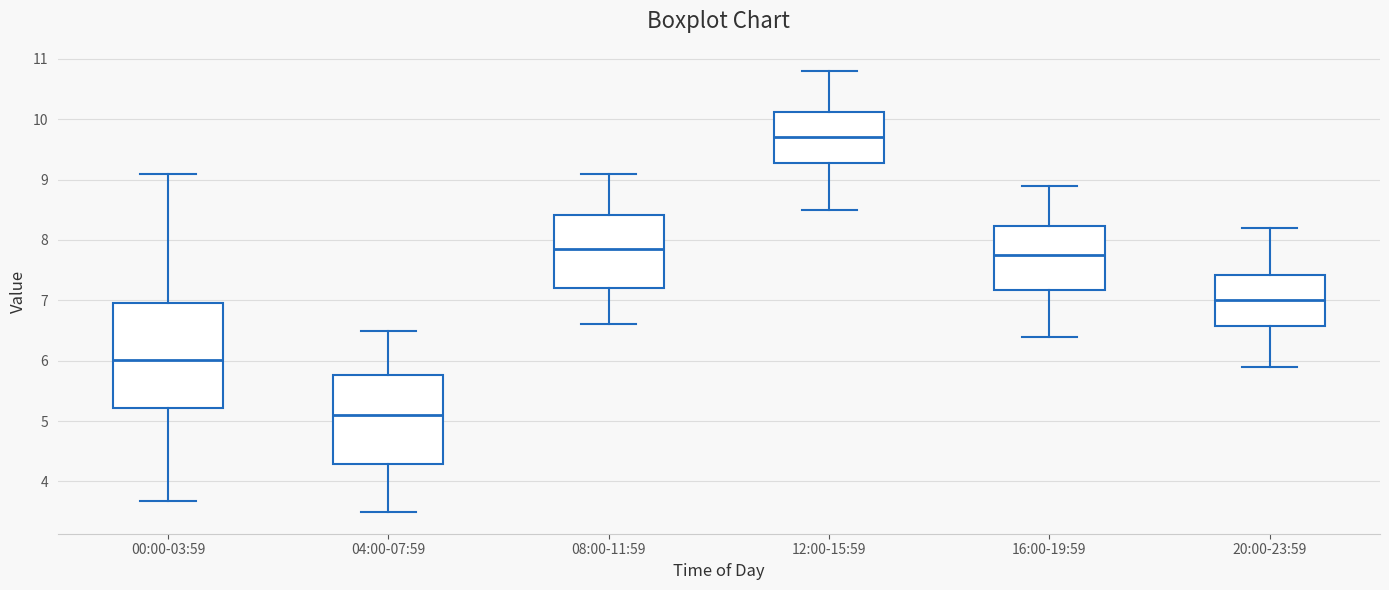

Where does the median line of the box for 12:00-15:59 sit on the y-axis? The values are not printed on the chart, so give them approximately, as read against the axis.

9.7